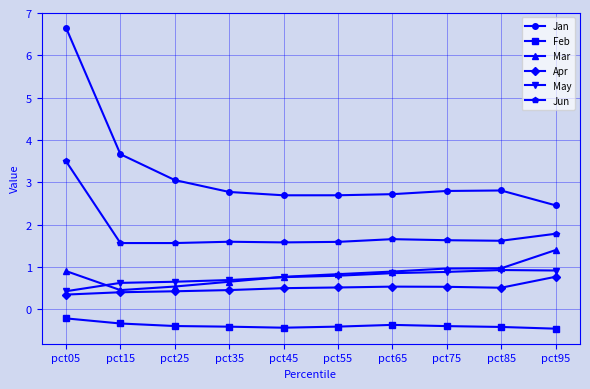

Which series has the widest spread of values?

Jan